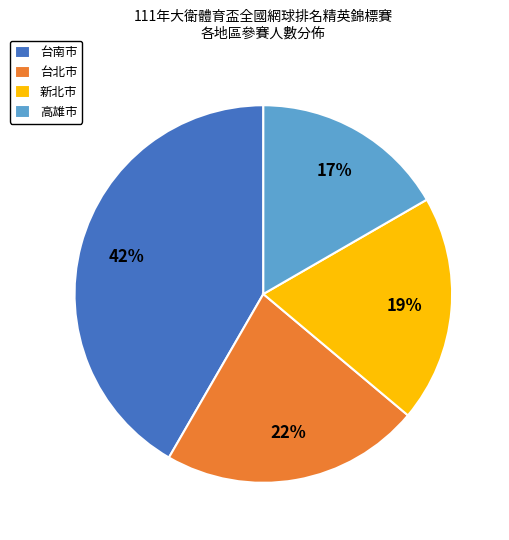

To the nearest percent, what portion does 台南市 represent?

42%